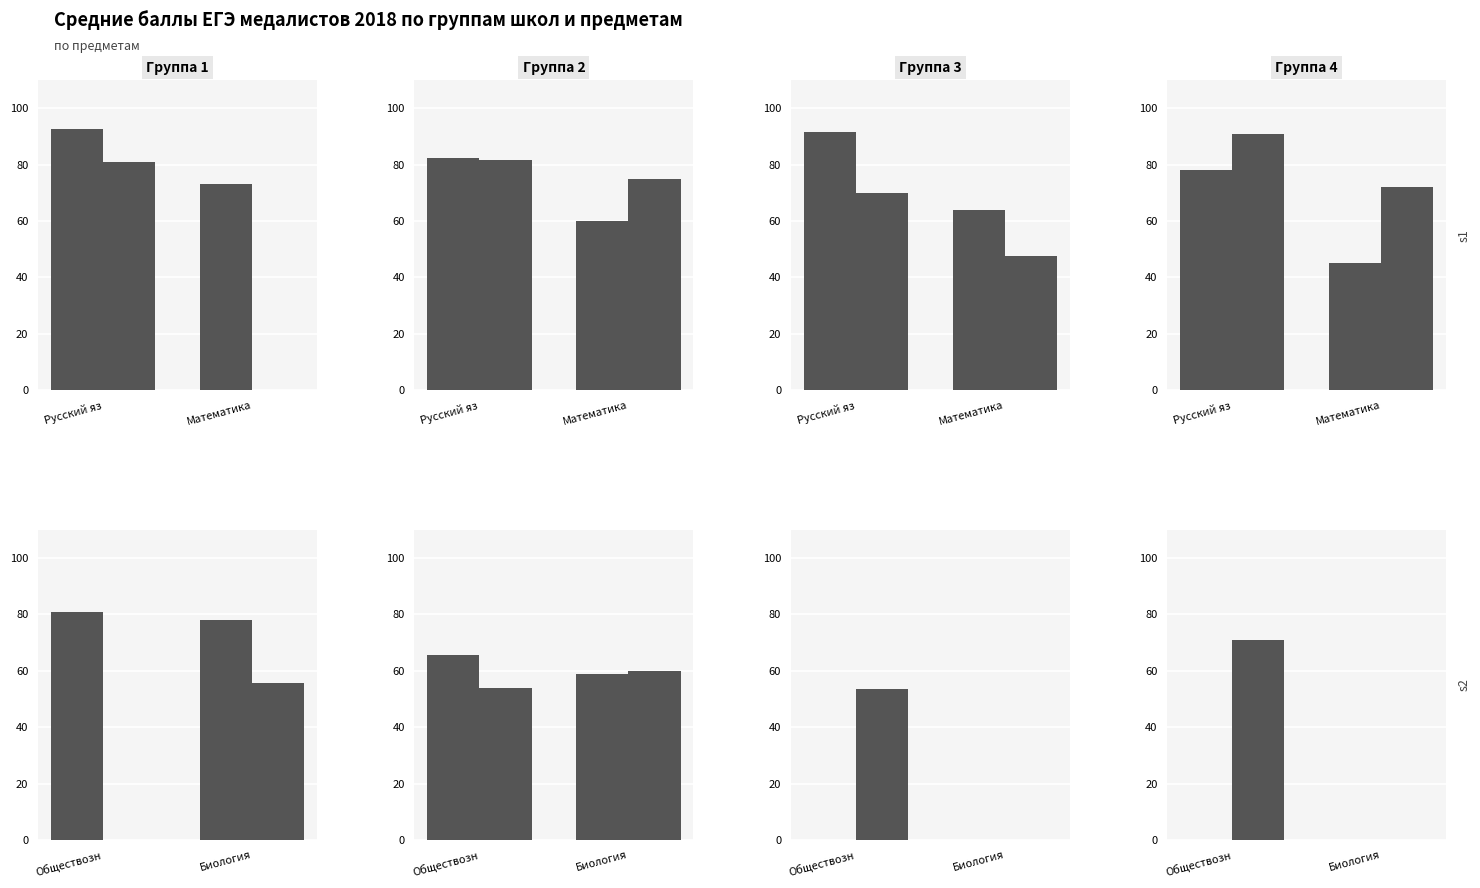

At which label does Математика П reach its peak?

3